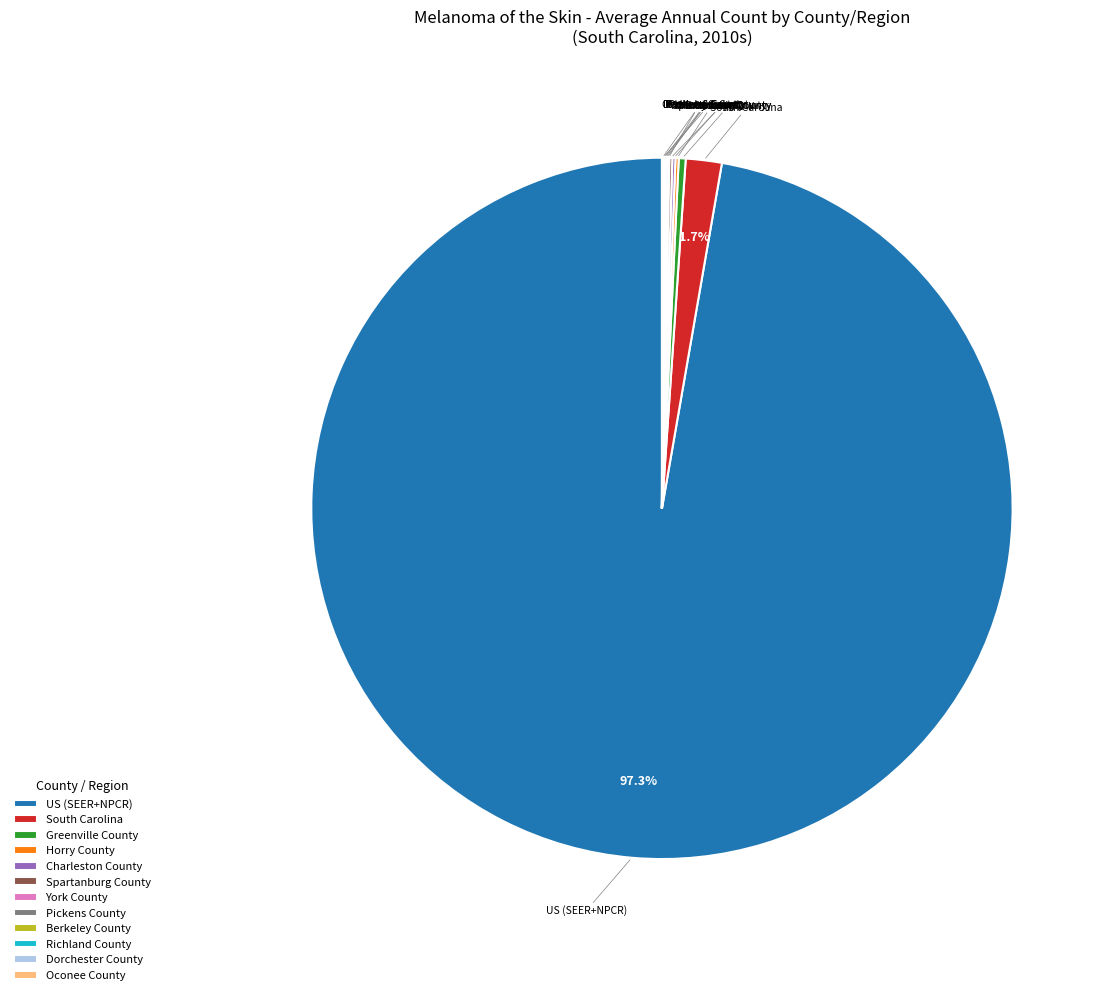

Which category has the biggest portion of the pie?

US (SEER+NPCR)